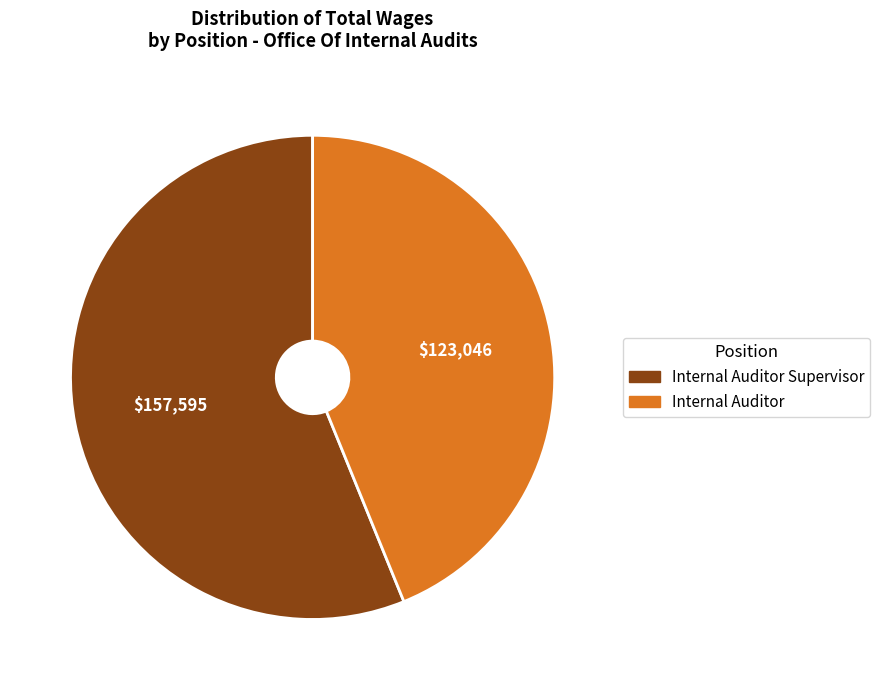

Is there any slice that represents more than half of the pie?

Yes